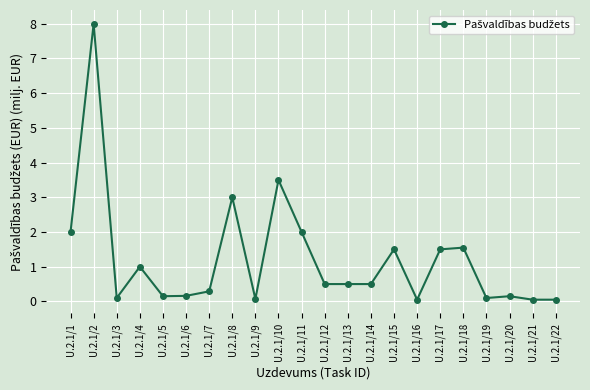

At which category does the data reach its first local peak?

U.2.1/2